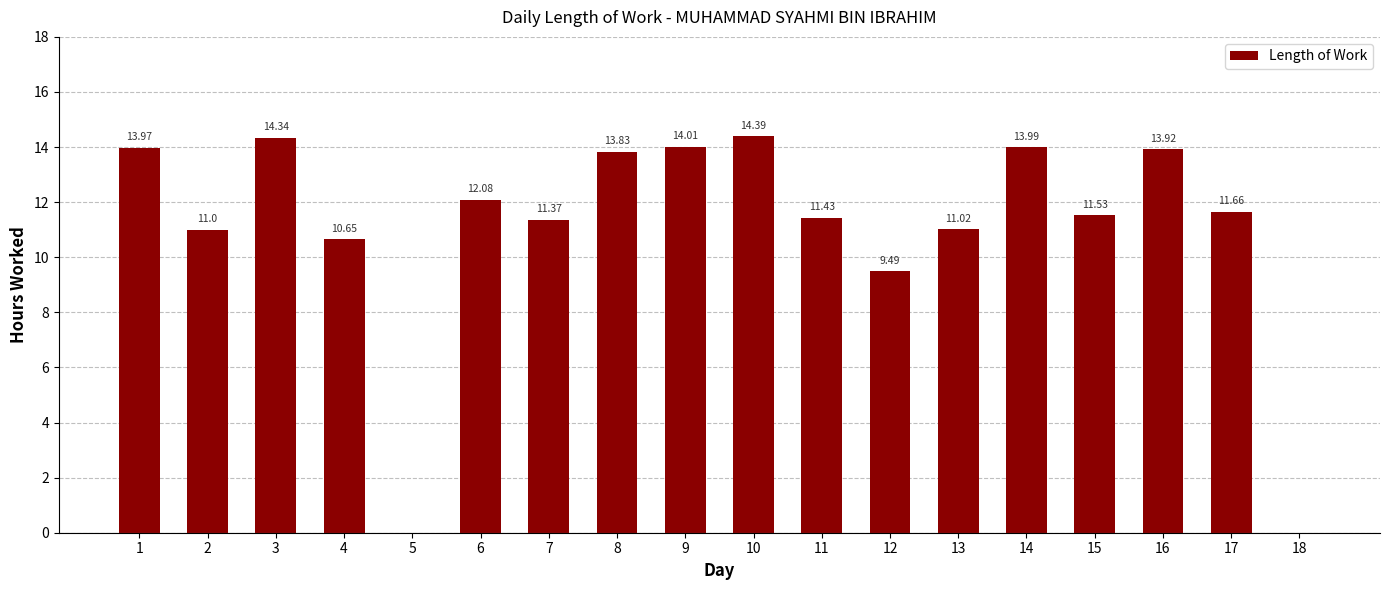

What is the sum of the values at 6 and 5?

12.1